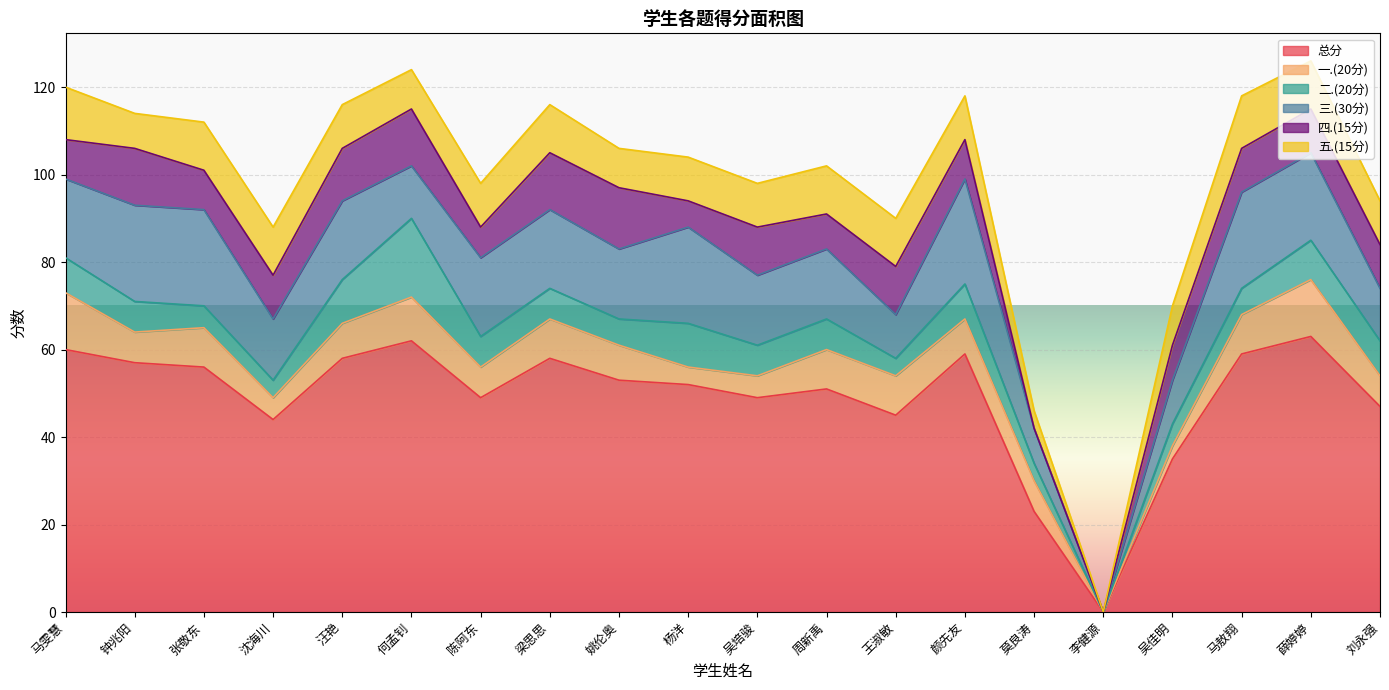

At which label does 总分 reach its minimum?

李健源